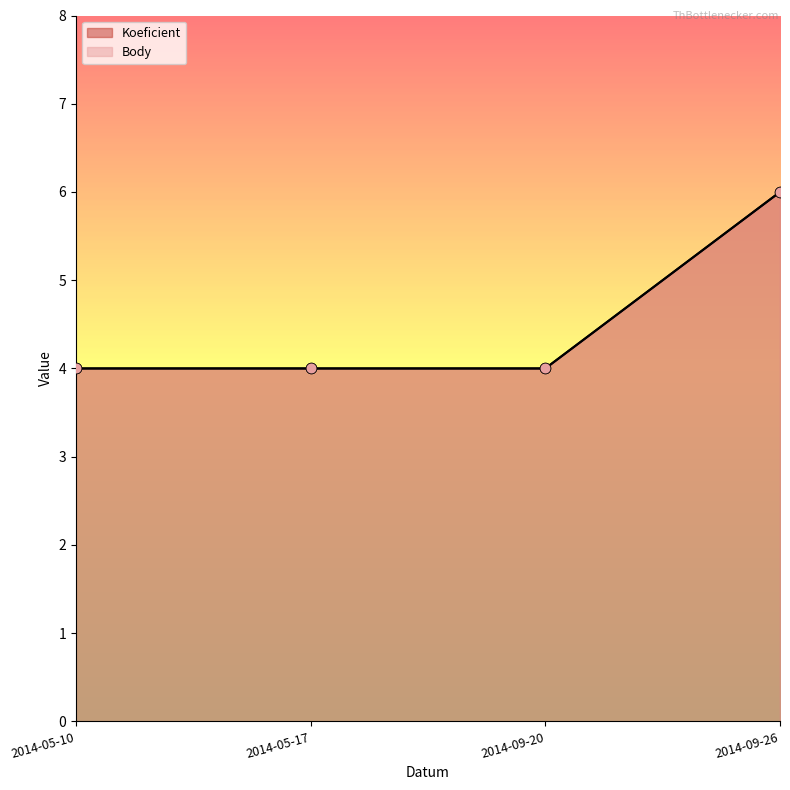

At how many categories does at least one series exceed 4?

1